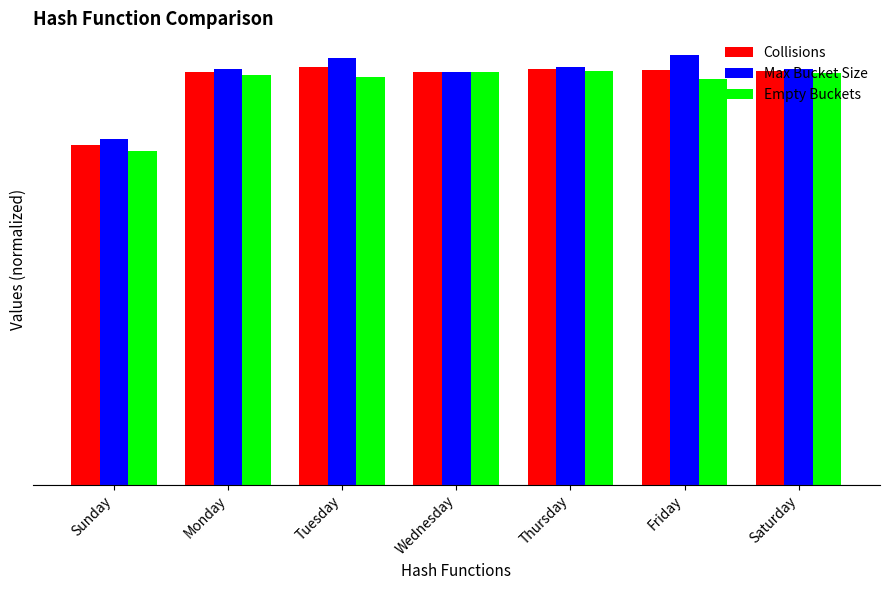

At how many categories does at least one series exceed 9?

7